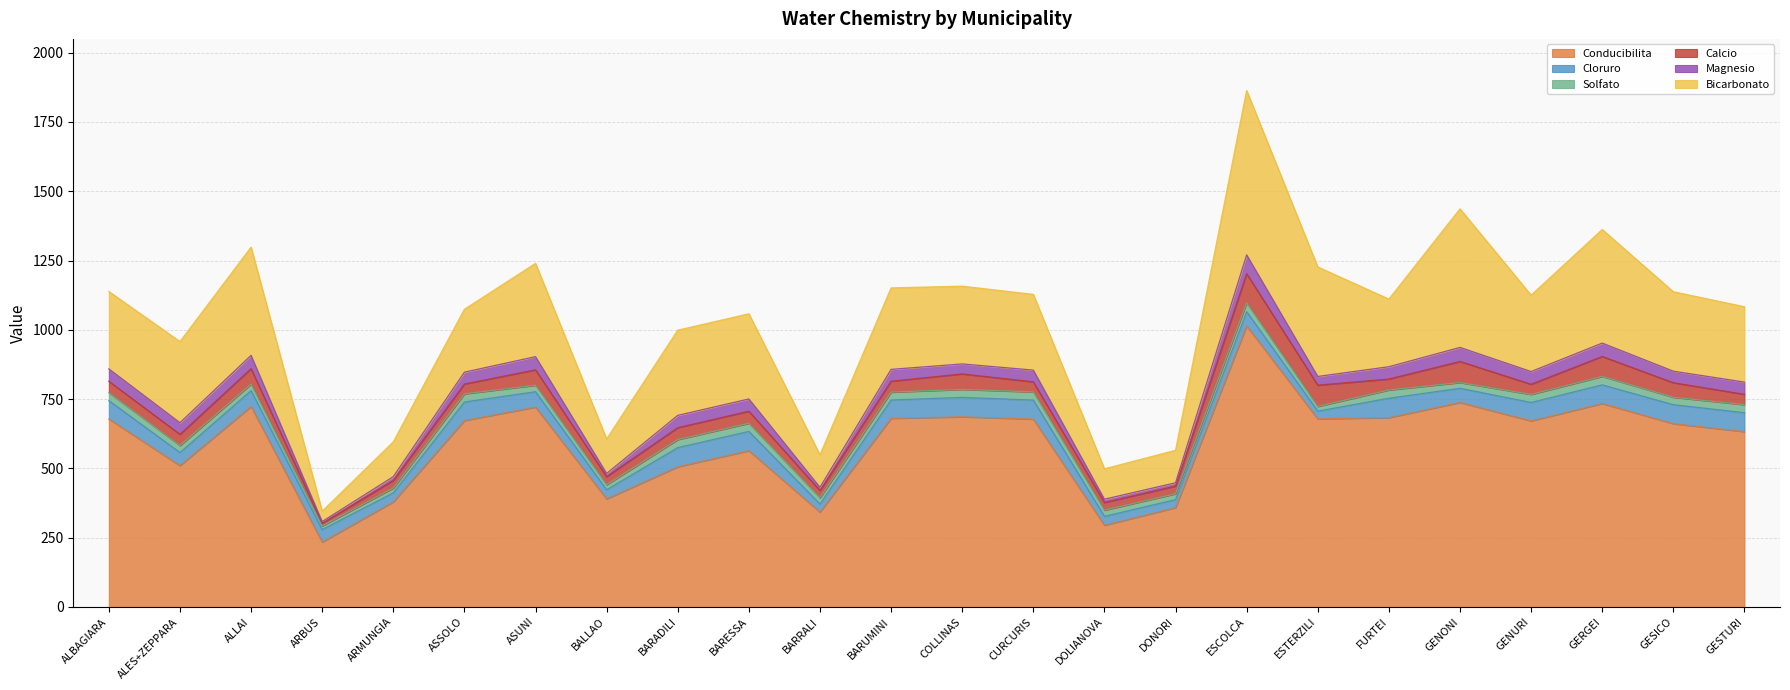

What is the difference between the Magnesio values at CURCURIS and ARMUNGIA?

28.6